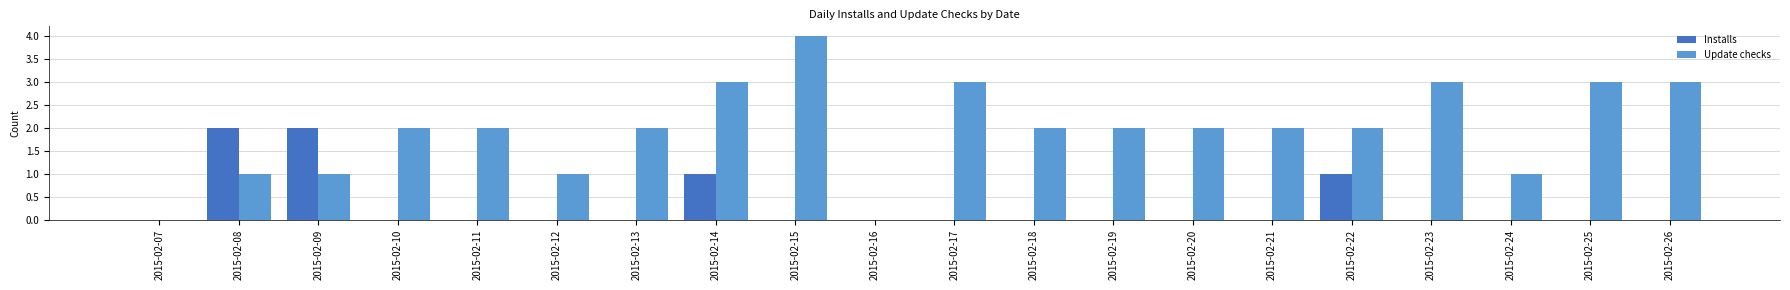

How many distinct data groups are displayed?

2